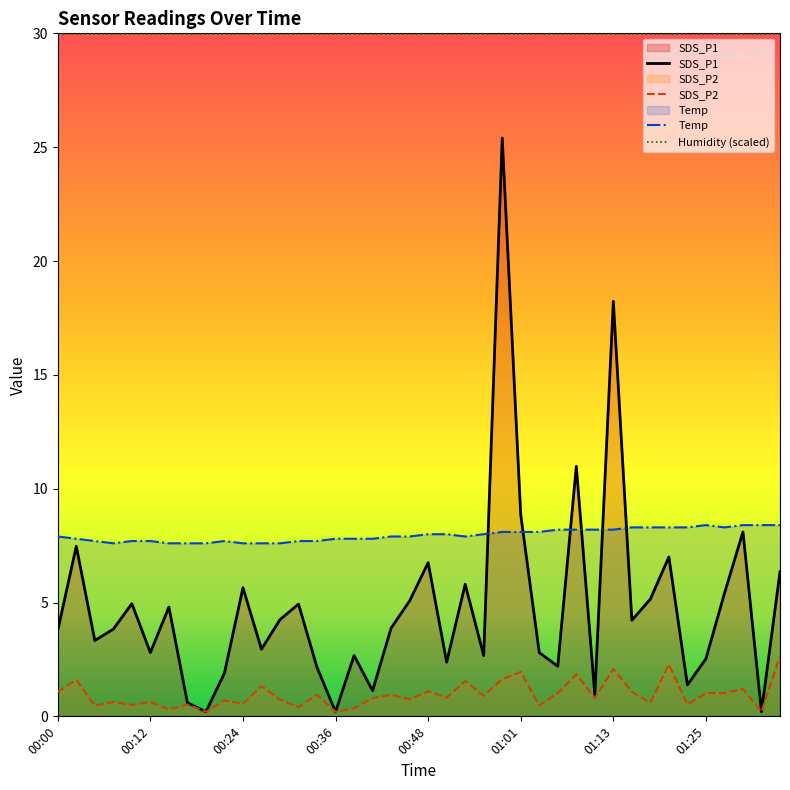

What is the value of the Temp point at the 14th from the left?

7.7